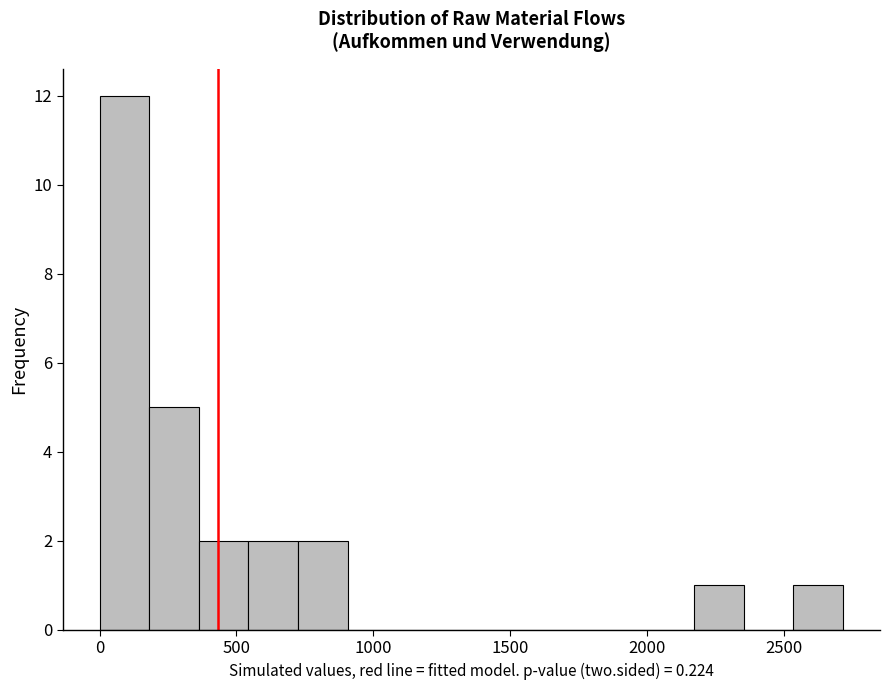

Read against the x-axis, roughly where is the centre of the tallest bar?

100